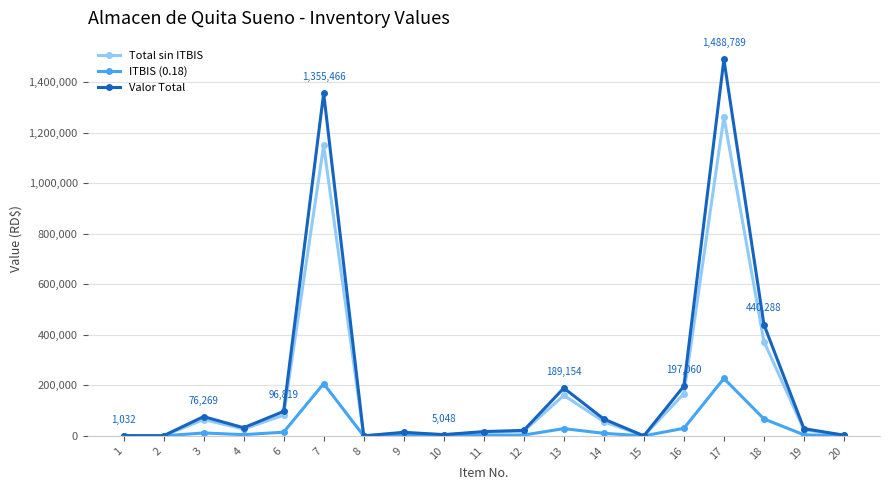

What is the minimum value for Total sin ITBIS?

150.0